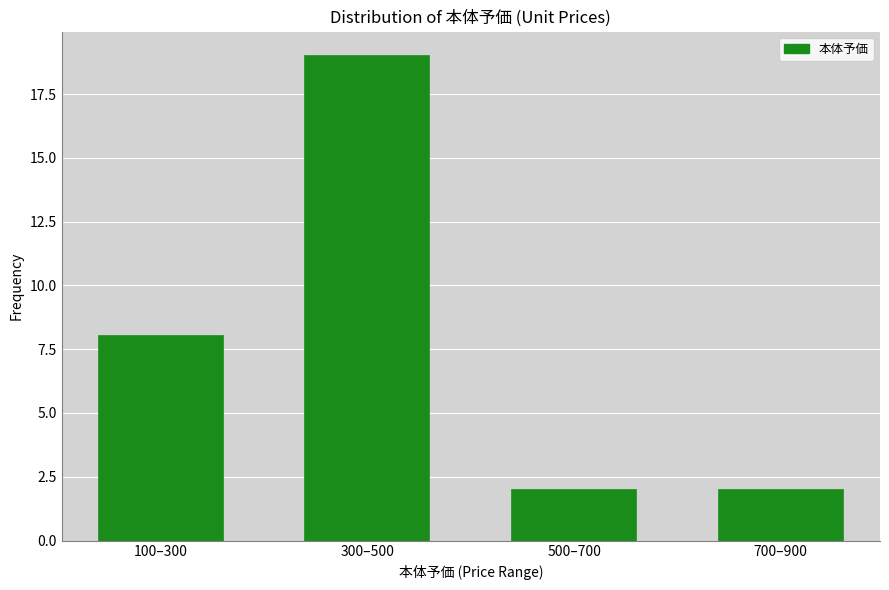

Reading left to right, list all the values displayed in this chart.

8	19	2	2